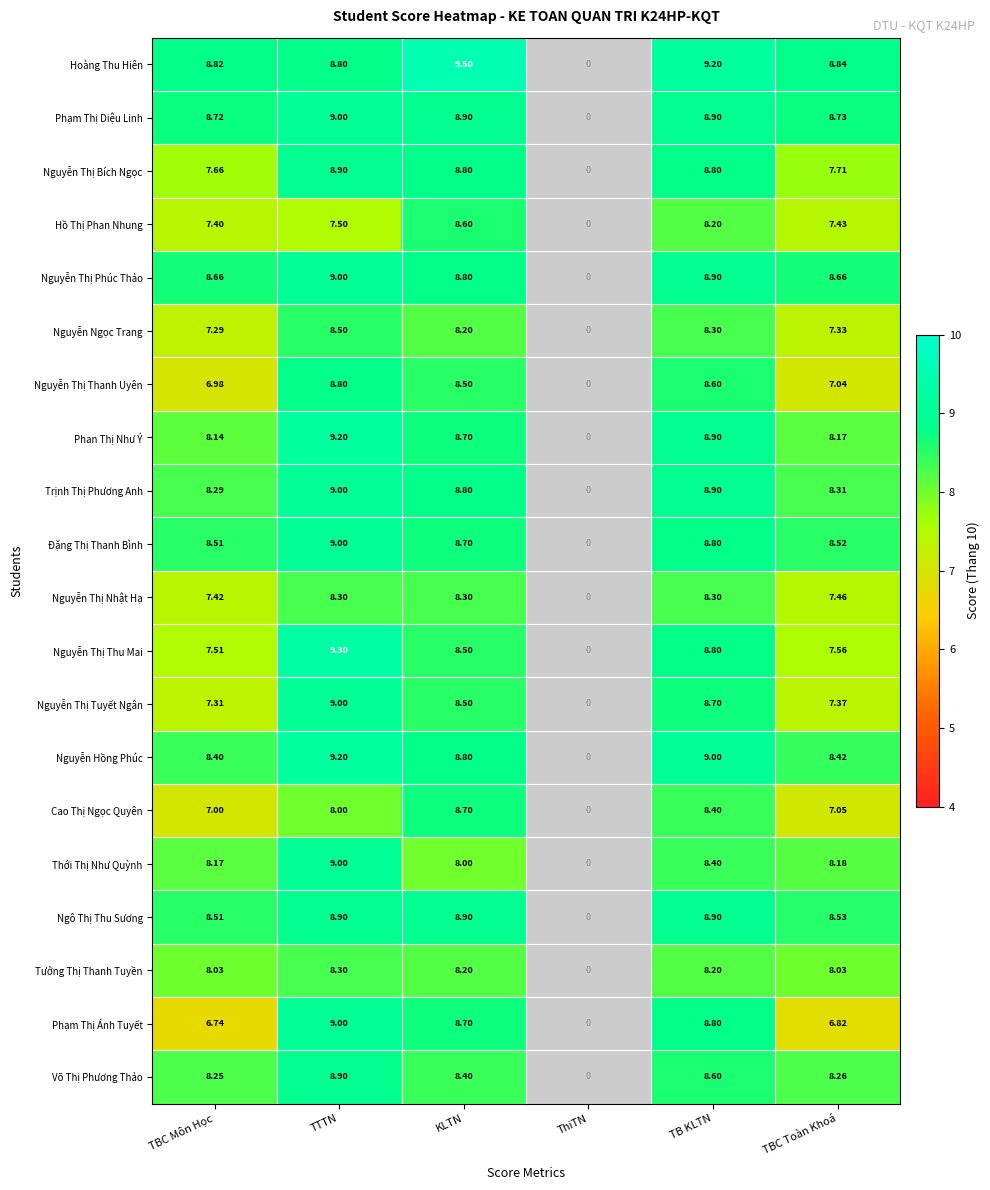

Count the number of data series in this chart.

20